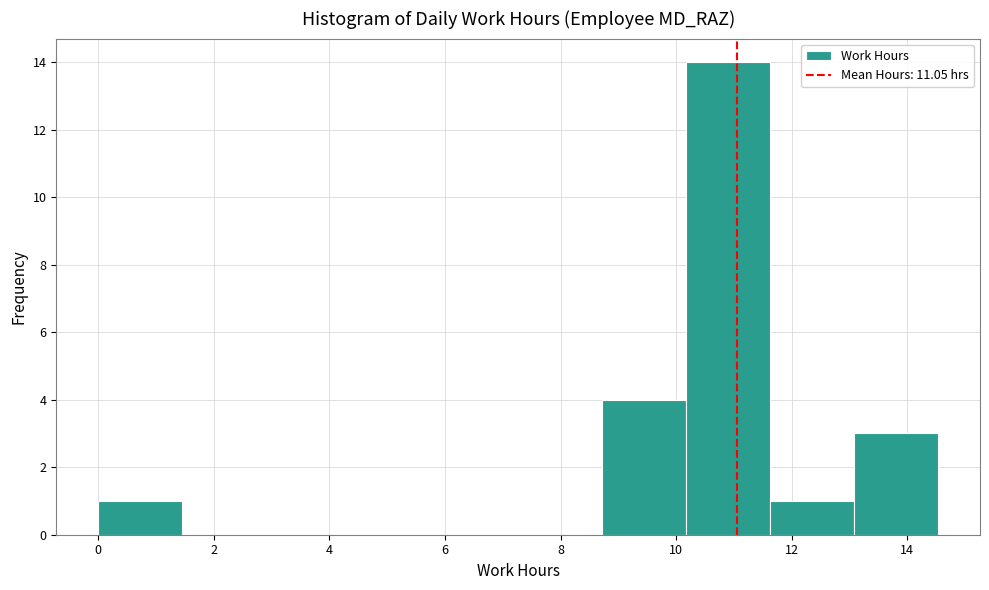

Reading left to right, transcribe this chart: for each bar, give the range it covers on the x-axis and its height. Neither the bar edges nor the heights are printed on the chart, so give them approximately, as read against the axes.

0.0 to 1.4: 1
1.4 to 3.0: 0
3.0 to 4.4: 0
4.4 to 5.8: 0
5.8 to 7.2: 0
7.2 to 8.8: 0
8.8 to 10.2: 4
10.2 to 11.6: 14
11.6 to 13.0: 1
13.0 to 14.6: 3